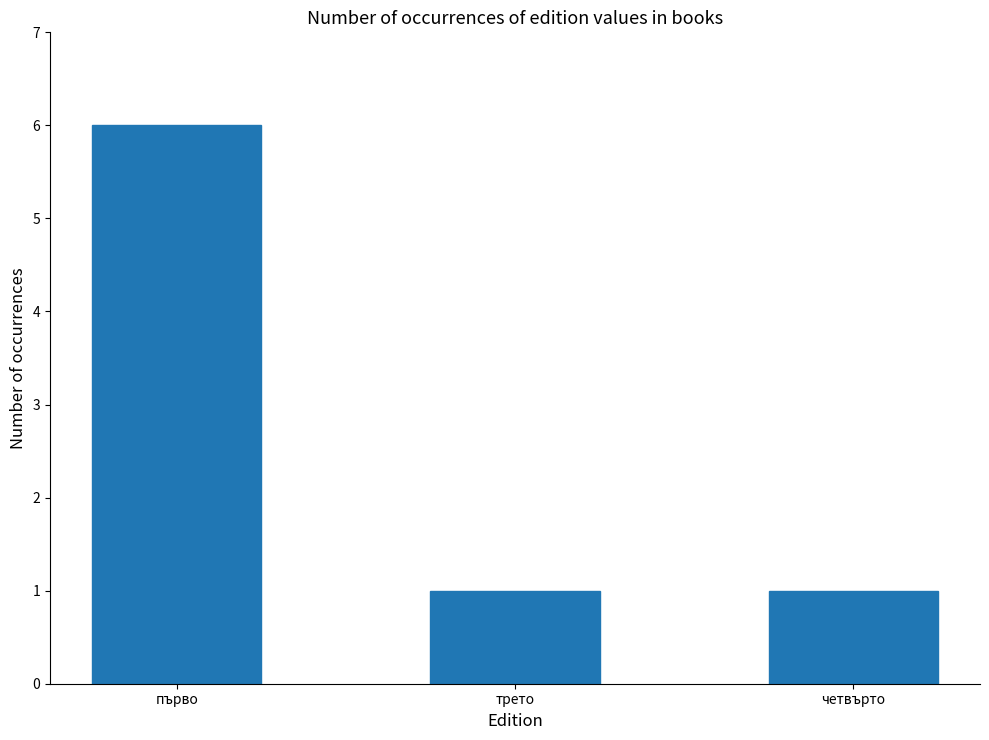

How many data points does each series have?

3